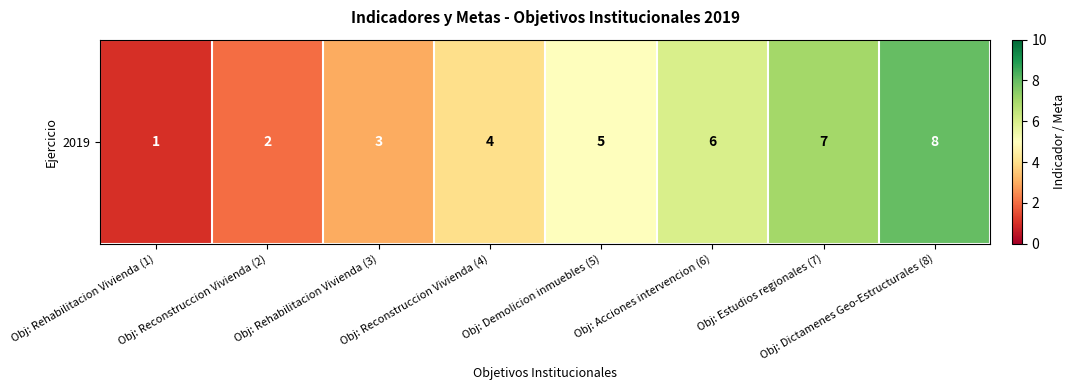

At which label is the value closest to 4?

Obj: Reconstruccion Vivienda (4)